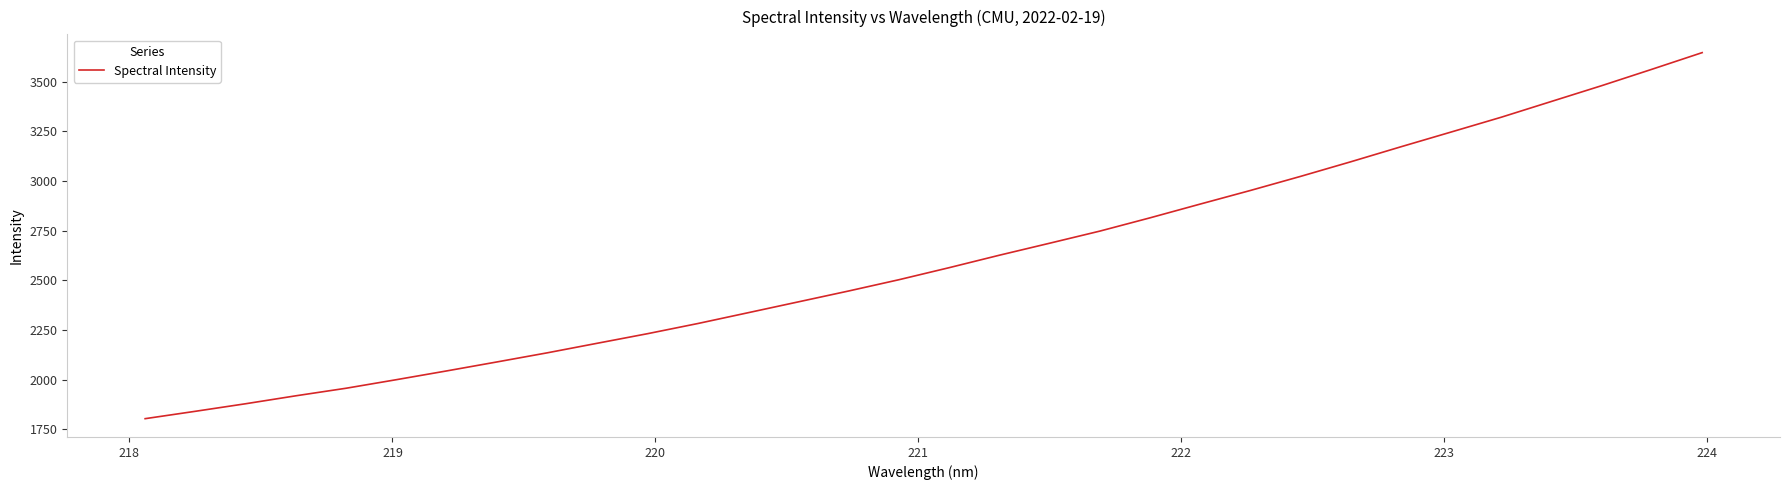

What is the maximum value shown in the chart?

3645.5